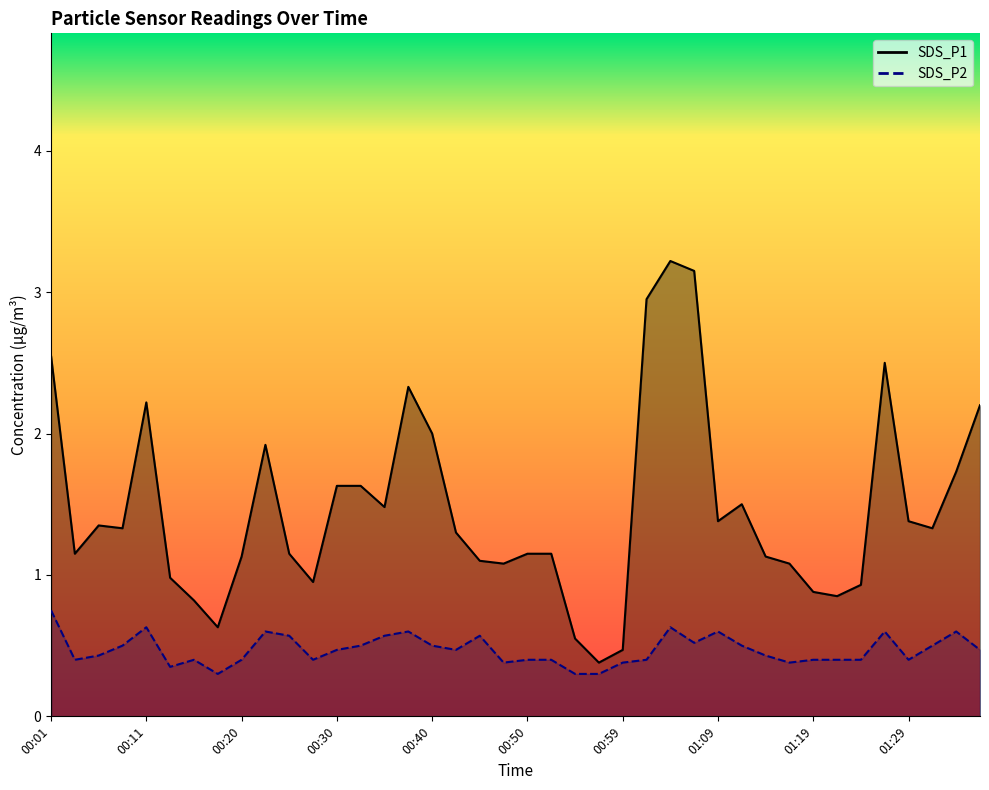

At which category does the chart reach its minimum across all series?

00:18